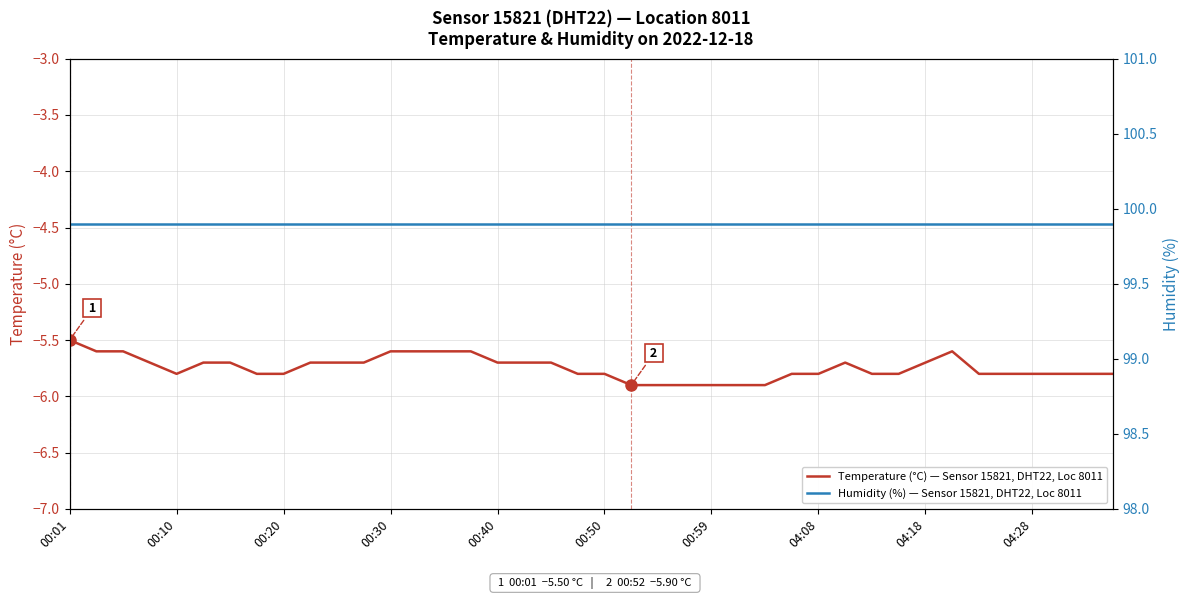

How many distinct data groups are displayed?

2